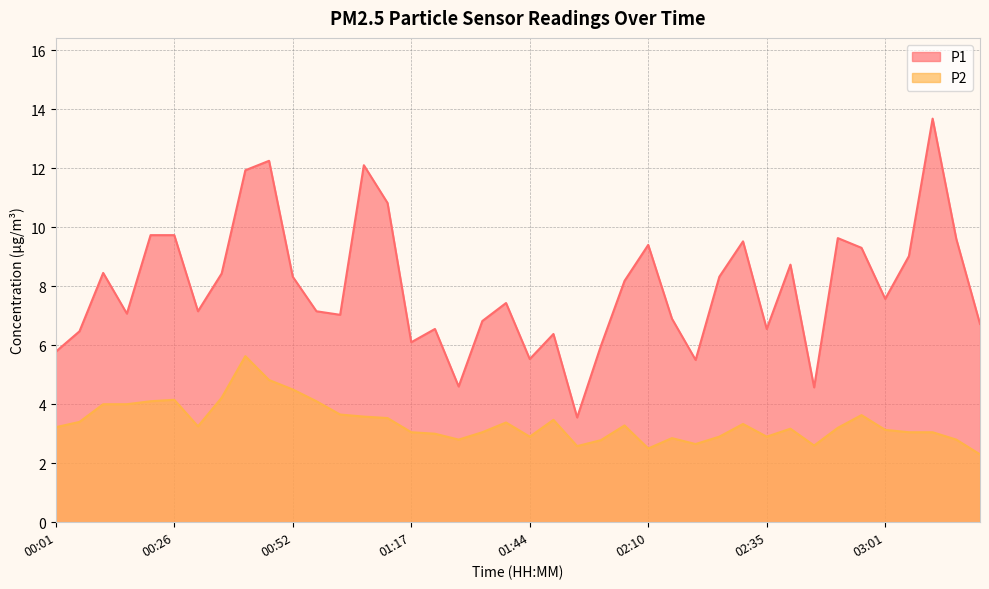

What is the approximate value of P1 at 00:01?

5.8